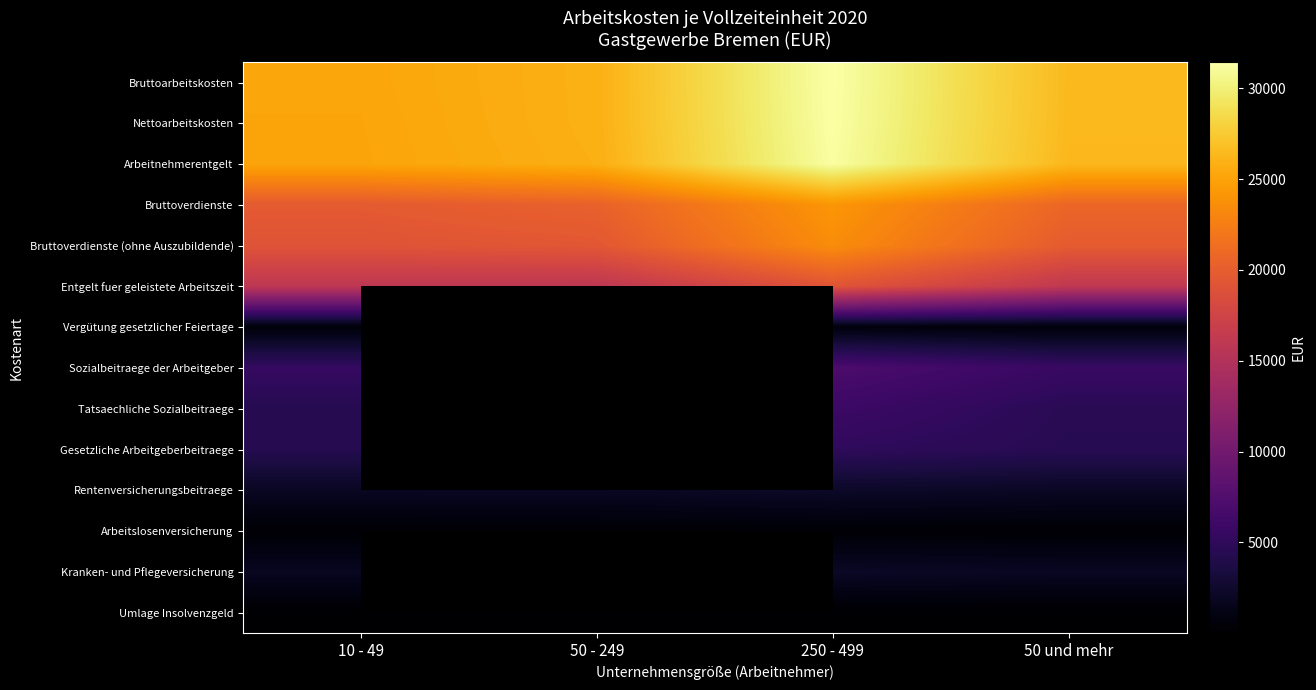

Rank the series at 250 - 499 from lowest to highest value.

Umlage Insolvenzgeld, Arbeitslosenversicherung, Vergütung gesetzlicher Feiertage, Kranken- und Pflegeversicherung, Rentenversicherungsbeitraege, Gesetzliche Arbeitgeberbeitraege, Tatsaechliche Sozialbeitraege, Sozialbeitraege der Arbeitgeber, Entgelt fuer geleistete Arbeitszeit, Bruttoverdienste (ohne Auszubildende), Bruttoverdienste, Arbeitnehmerentgelt, Nettoarbeitskosten, Bruttoarbeitskosten